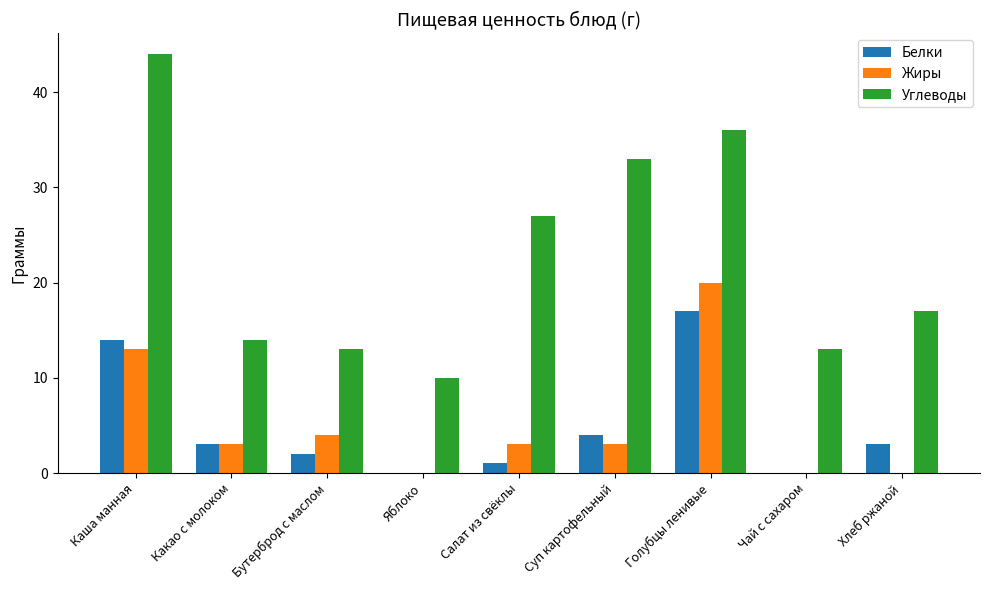

What is the greatest value displayed?

44